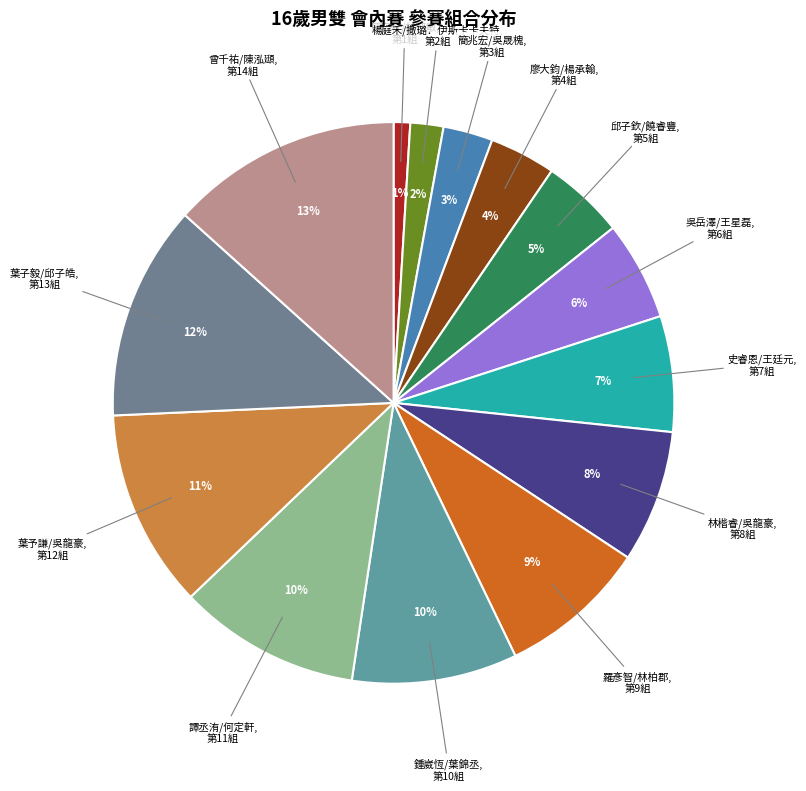

Is there any slice that represents more than half of the pie?

No